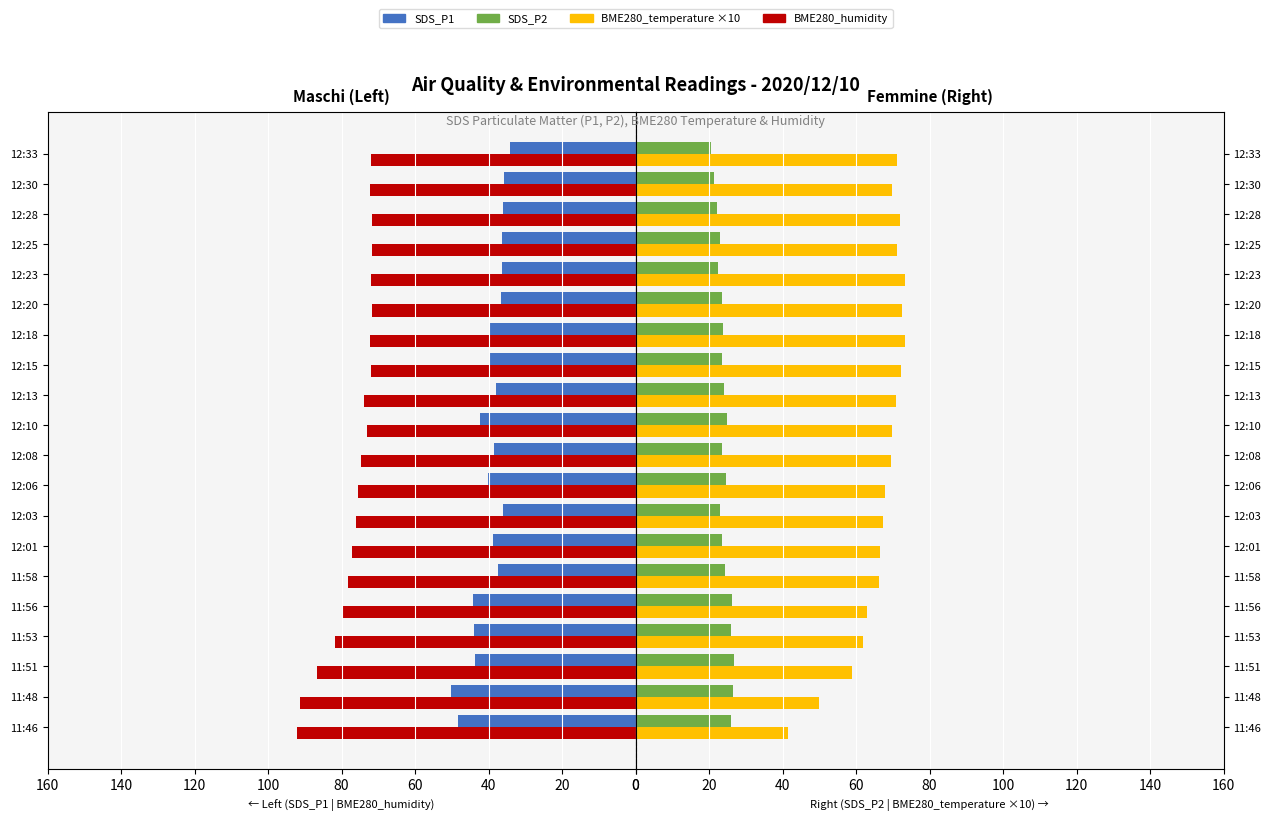

Reading left to right, list all the values displayed in this chart.

SDS_P1: -48.2	-50.3	-43.8	-44.0	-44.3	-37.6	-38.7	-36.2	-40.2	-38.5	-42.4	-38.1	-39.9	-39.7	-36.6	-36.4	-36.4	-36.1	-35.8	-34.3
BME280_humidity: -92.3	-91.2	-86.7	-81.7	-79.8	-78.3	-77.3	-76.1	-75.6	-74.7	-73.1	-73.9	-72.1	-72.2	-71.7	-72.1	-71.7	-71.7	-72.3	-72.1
SDS_P2: 26.0	26.4	26.9	26.0	26.2	24.3	23.4	22.9	24.7	23.4	25.0	24.2	23.6	23.7	23.6	22.4	22.9	22.2	21.3	20.5
BME280_temperature ×10: 41.6	50.0	58.8	61.9	62.9	66.3	66.6	67.4	67.8	69.5	69.7	70.8	72.3	73.3	72.6	73.2	71.0	72.0	69.7	71.0